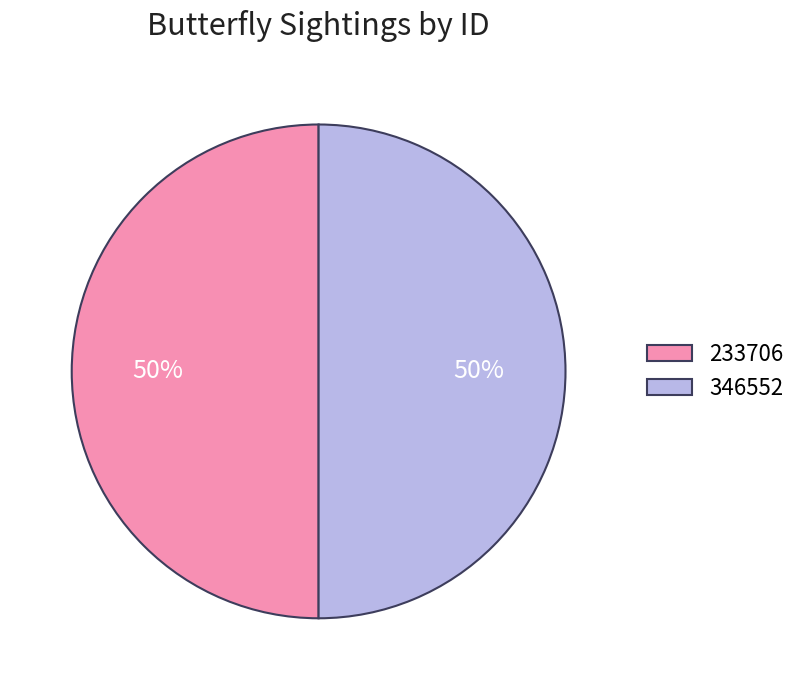

True or false: 233706 accounts for 64% of the total.

False